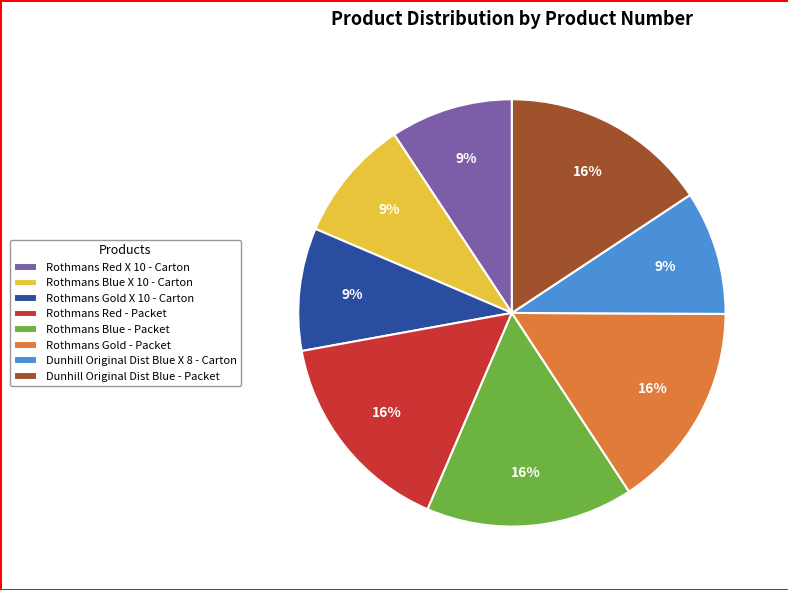

Is Rothmans Red - Packet the majority of the pie?

No